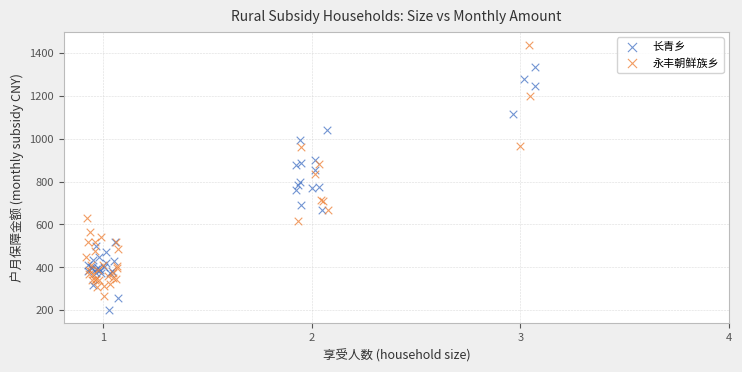

Which series has the widest spread of Y values?

永丰朝鲜族乡